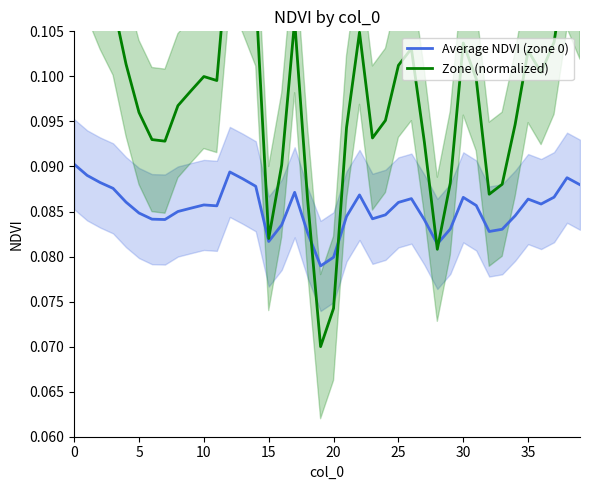

List the series in order of their peak value, lowest first.

Average NDVI (zone 0), Zone (normalized)